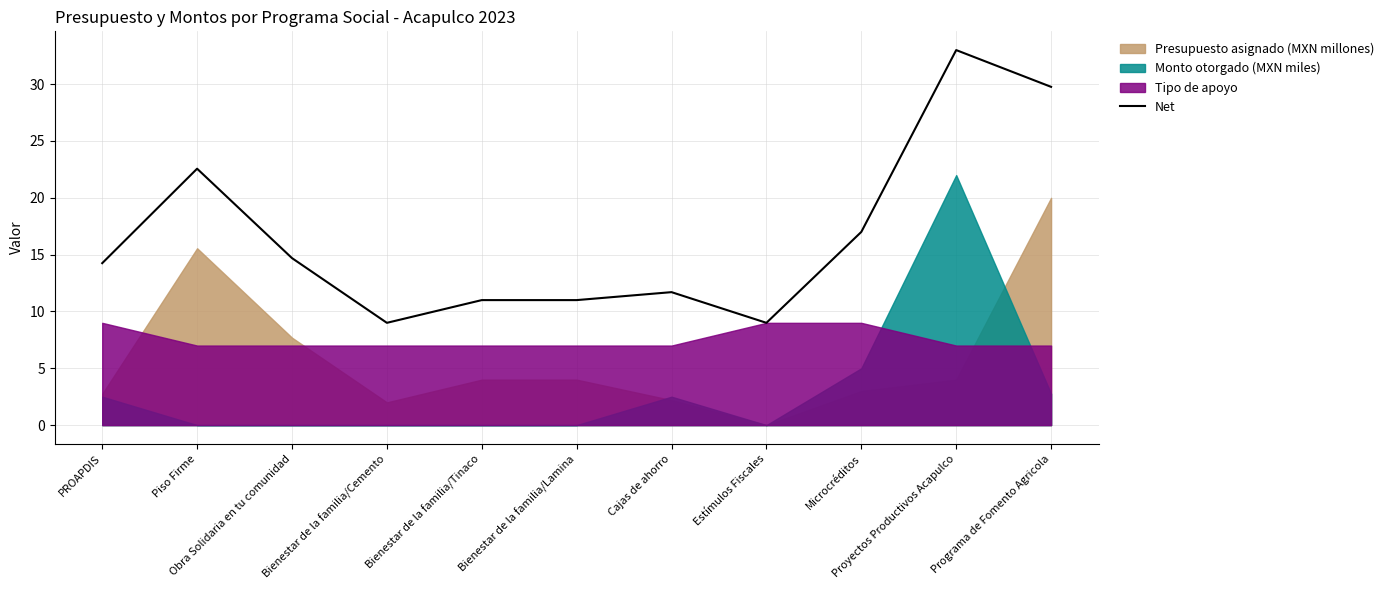

What is the change in value from Piso Firme to Bienestar de la familia/Tinaco?

-11.6